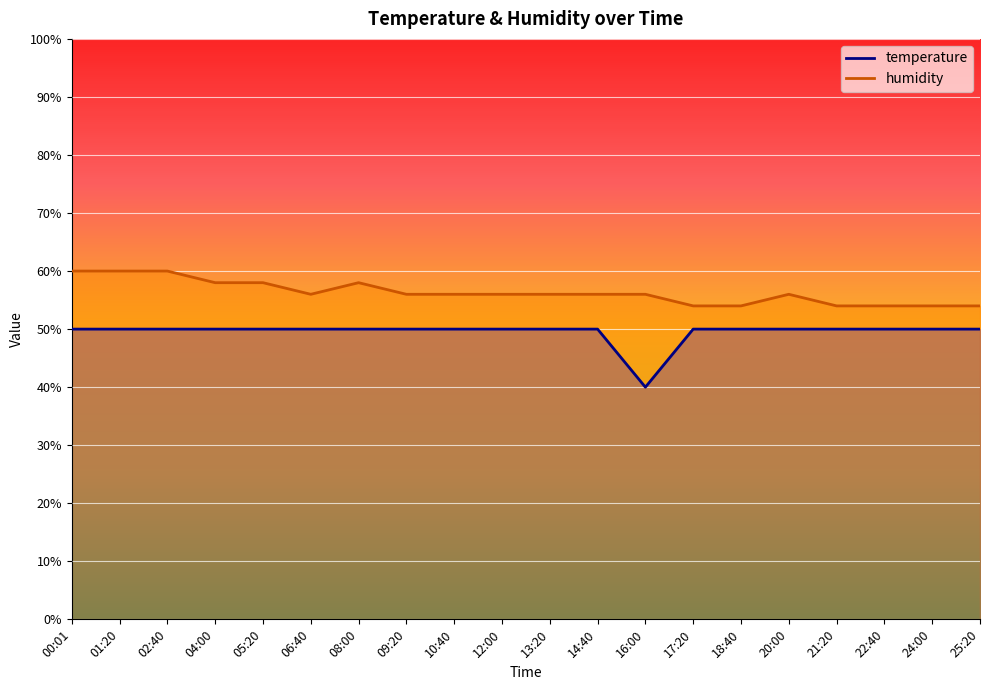

List the series in order of their peak value, lowest first.

temperature, humidity